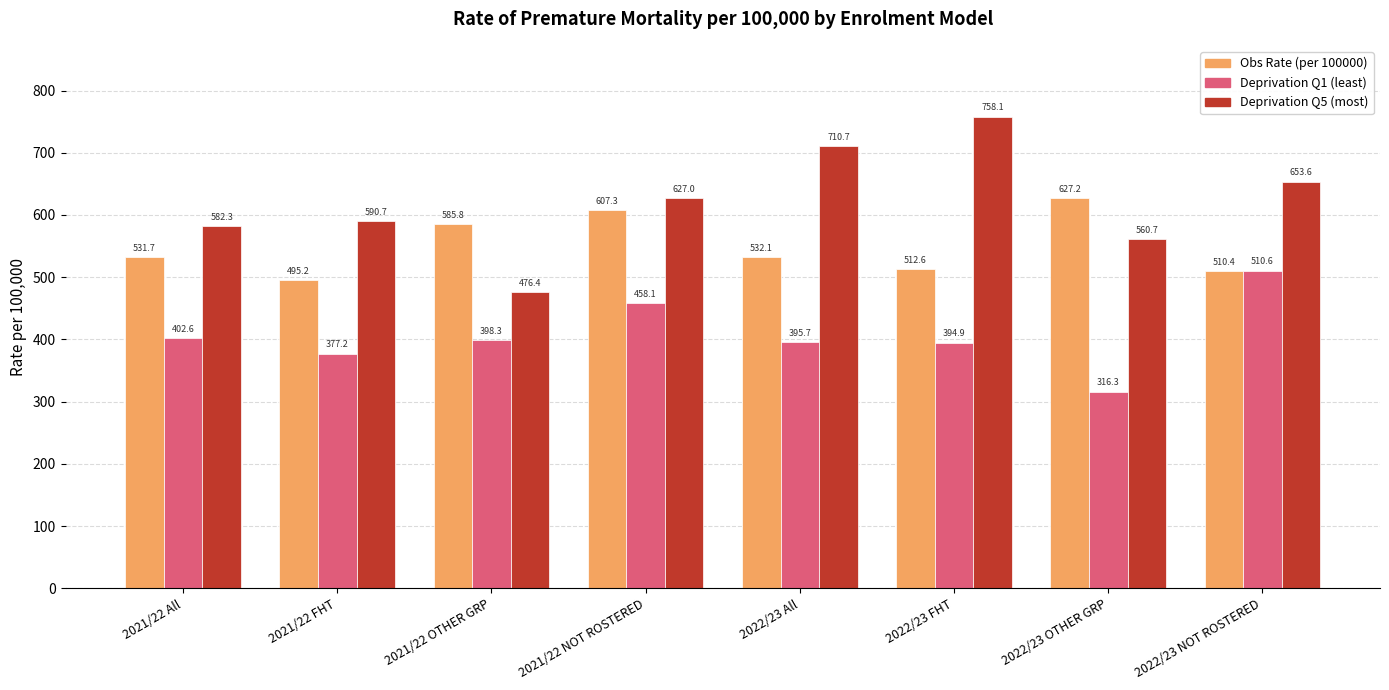

Which category has the highest value in the Deprivation Q1 (least) series?

2022/23 NOT ROSTERED